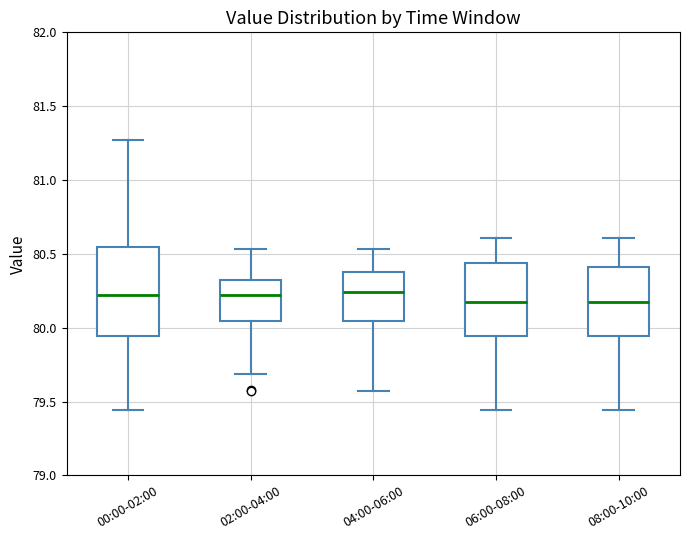

Which box is the tallest, from its lower edge to its upper edge?

00:00-02:00